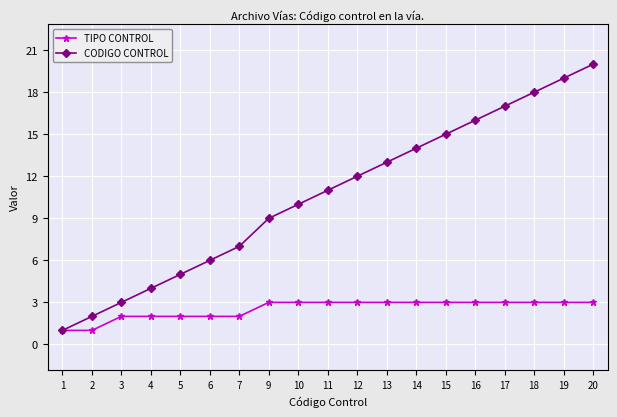

What is the value of the TIPO CONTROL point at the 8th from the left?

3